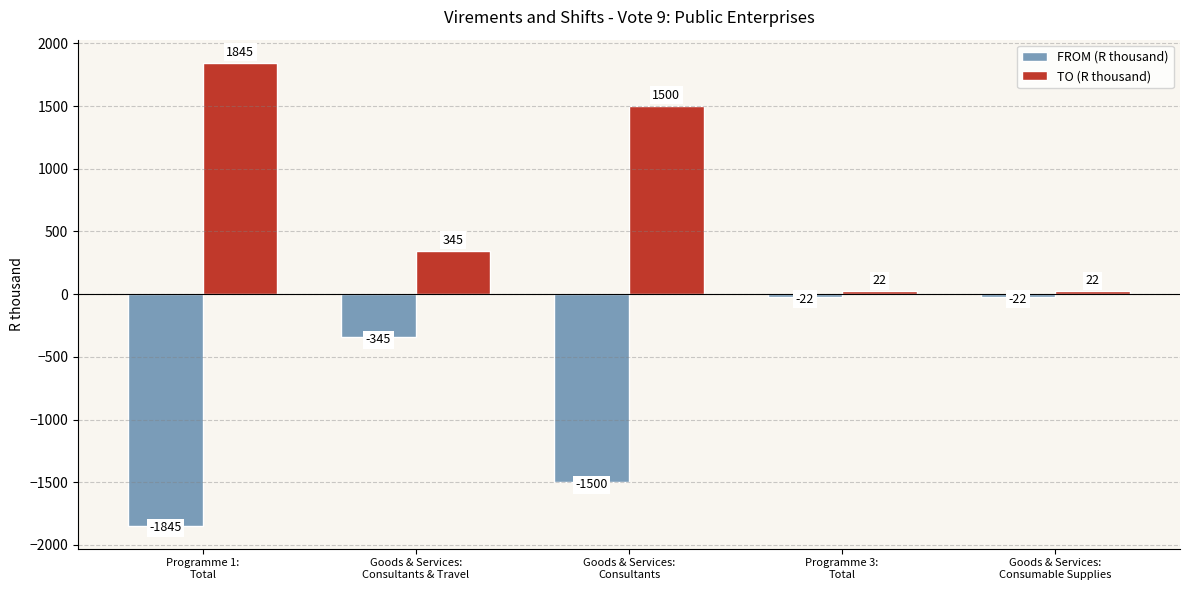

List the series in order of their overall mean, lowest first.

FROM (R thousand), TO (R thousand)